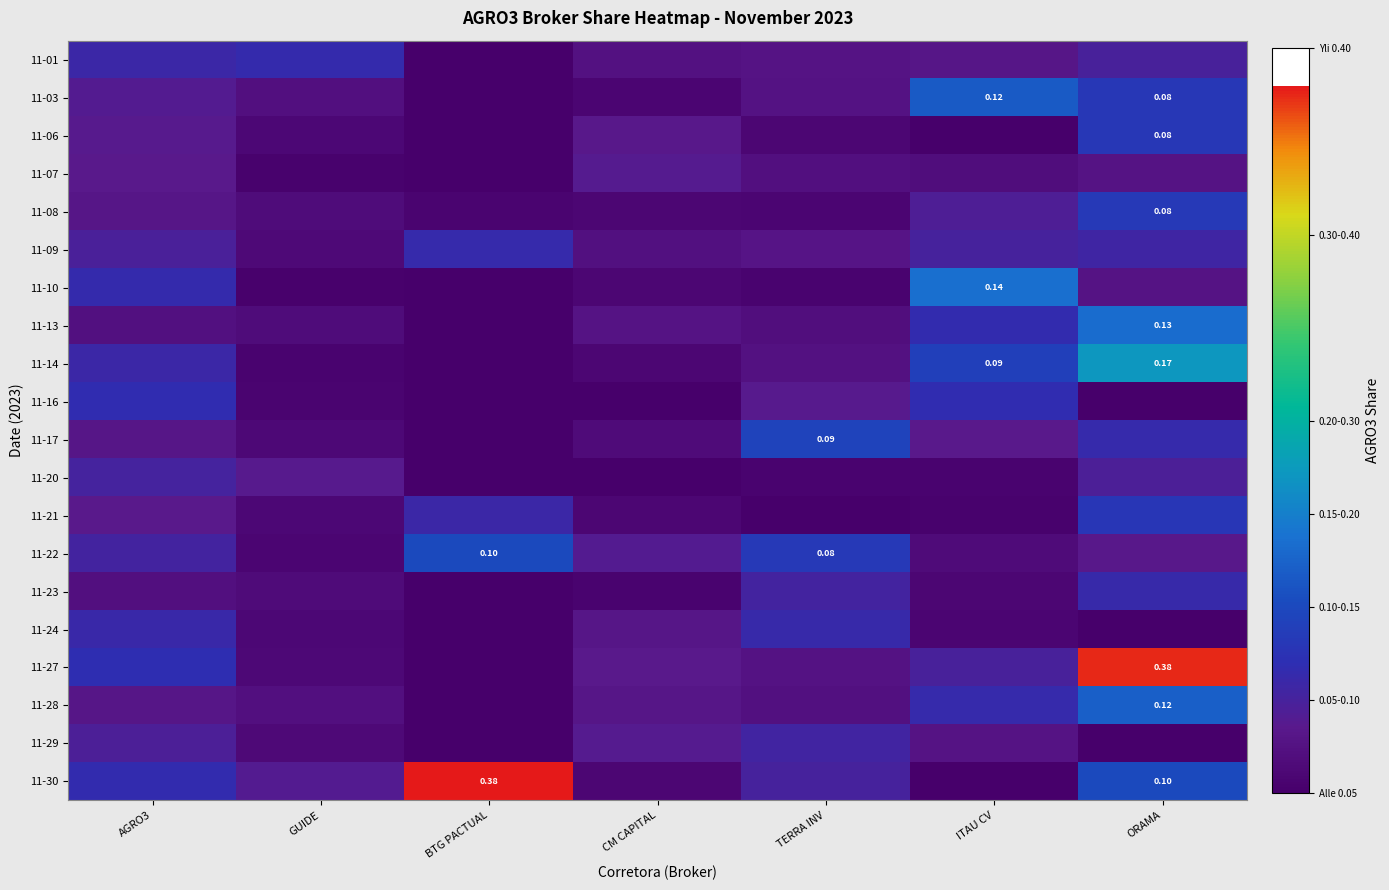

What is the total value across all series at ORAMA?

1.6